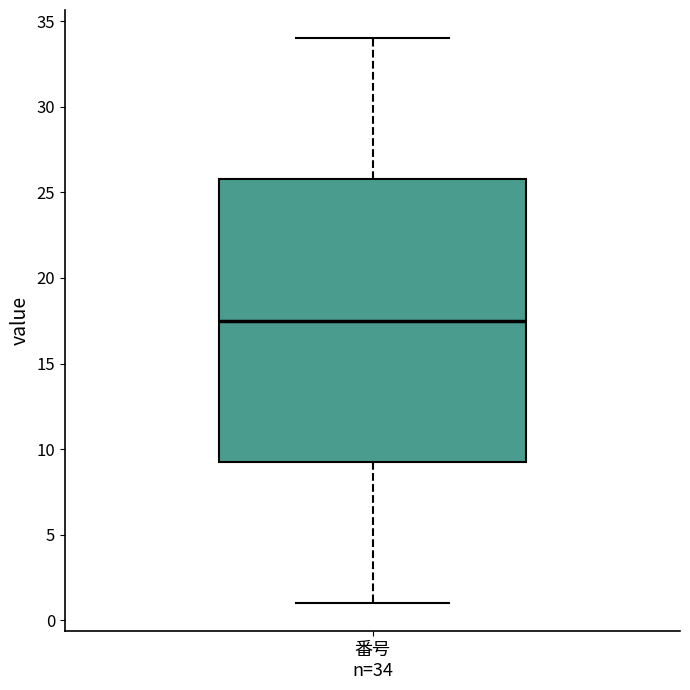

Transcribe this box plot: give where the median line is, the range the box spans, and where the two whiskers end, as read against the y-axis. The values are not printed on the chart, so give them approximately, as read against the axis.

median 17.5, box 9.5 to 26.0, whiskers 1.0 to 34.0